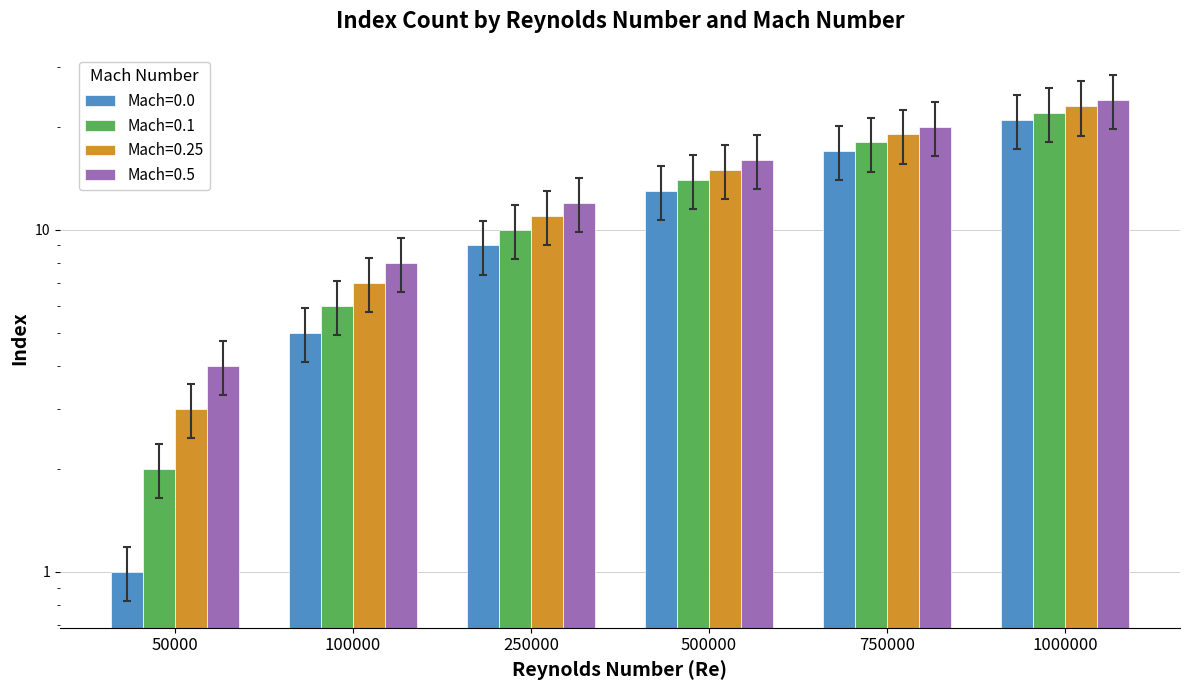

How many bars are there in total?

24